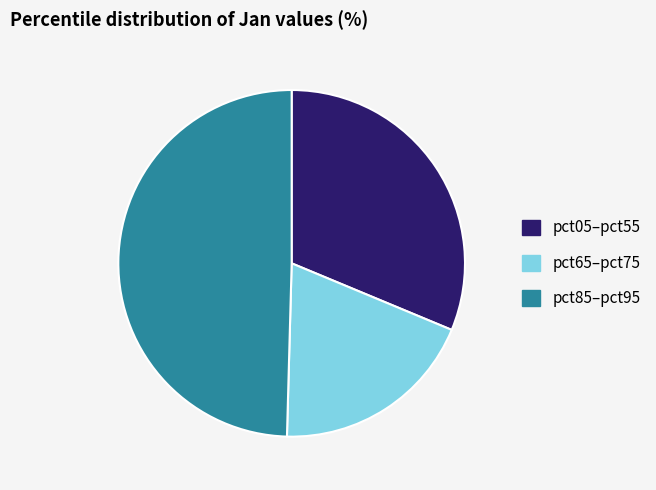

The pct65–pct75 slice represents 19% of the pie. True or false?

True